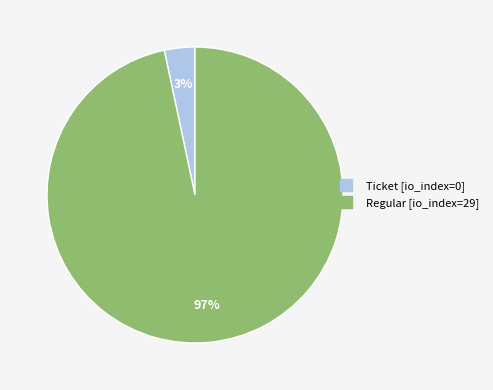

To the nearest percent, what is the average slice percentage?

50%